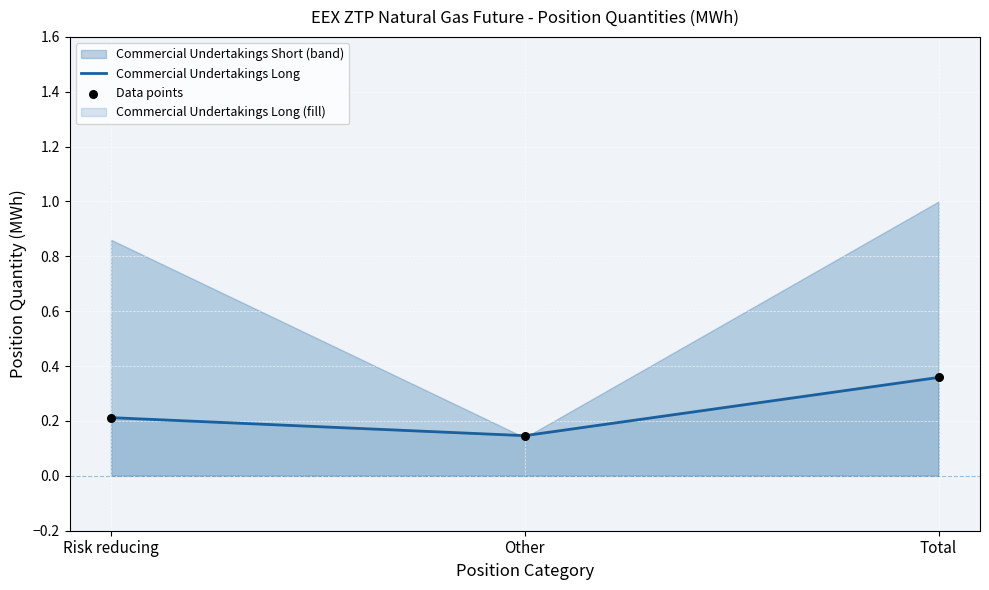

At how many categories does at least one series exceed 0?

3